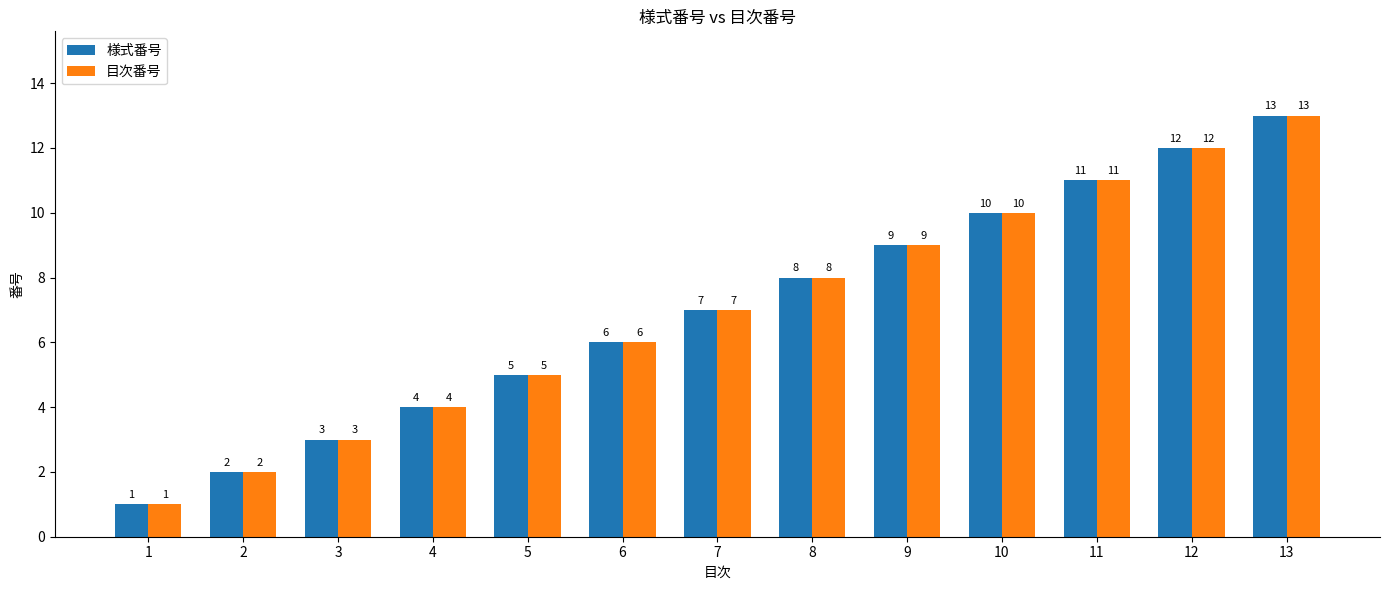

How many groups of bars are there?

13